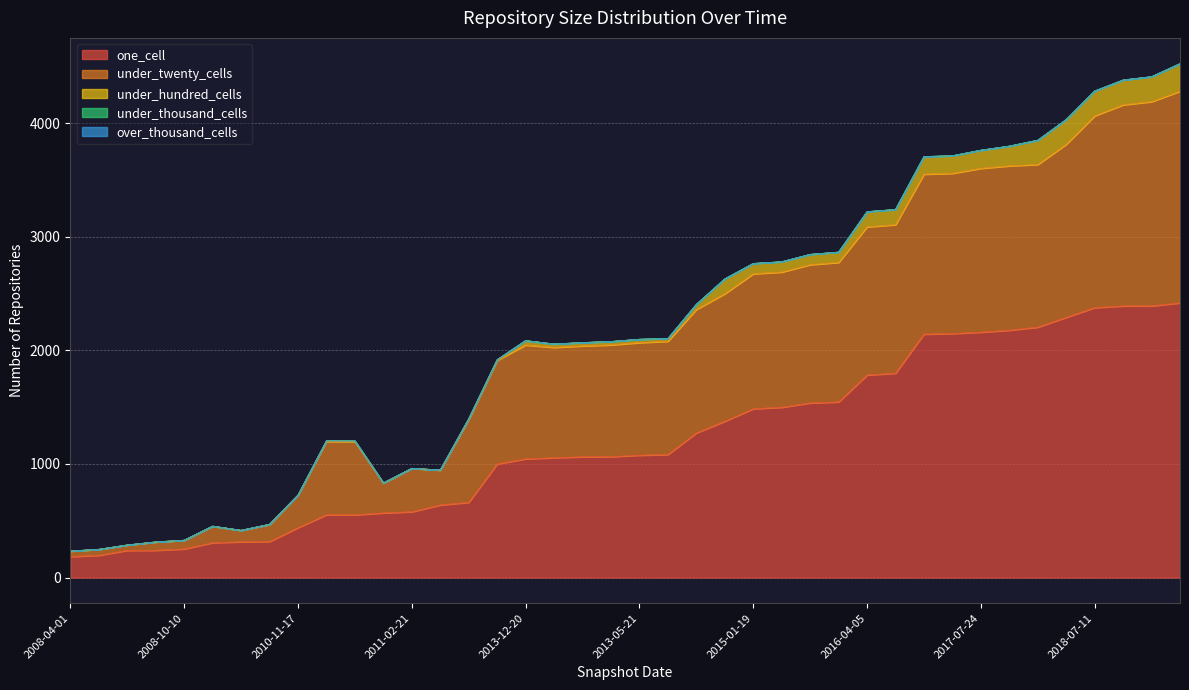

What is the greatest value displayed?

2418